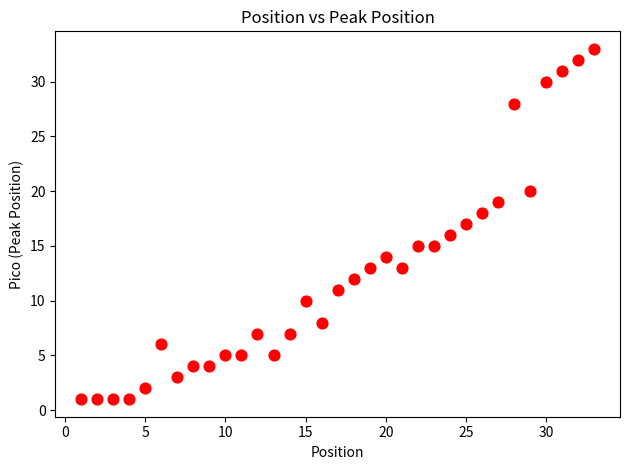

What is the range of X values (max minus min)?

32